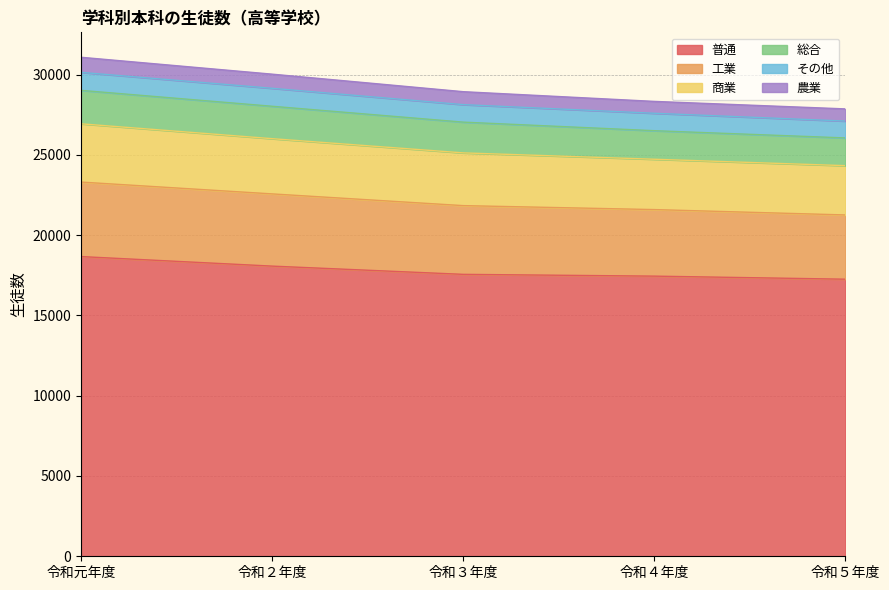

True or false: 普通 has a value of 31965 at 令和元年度.

False